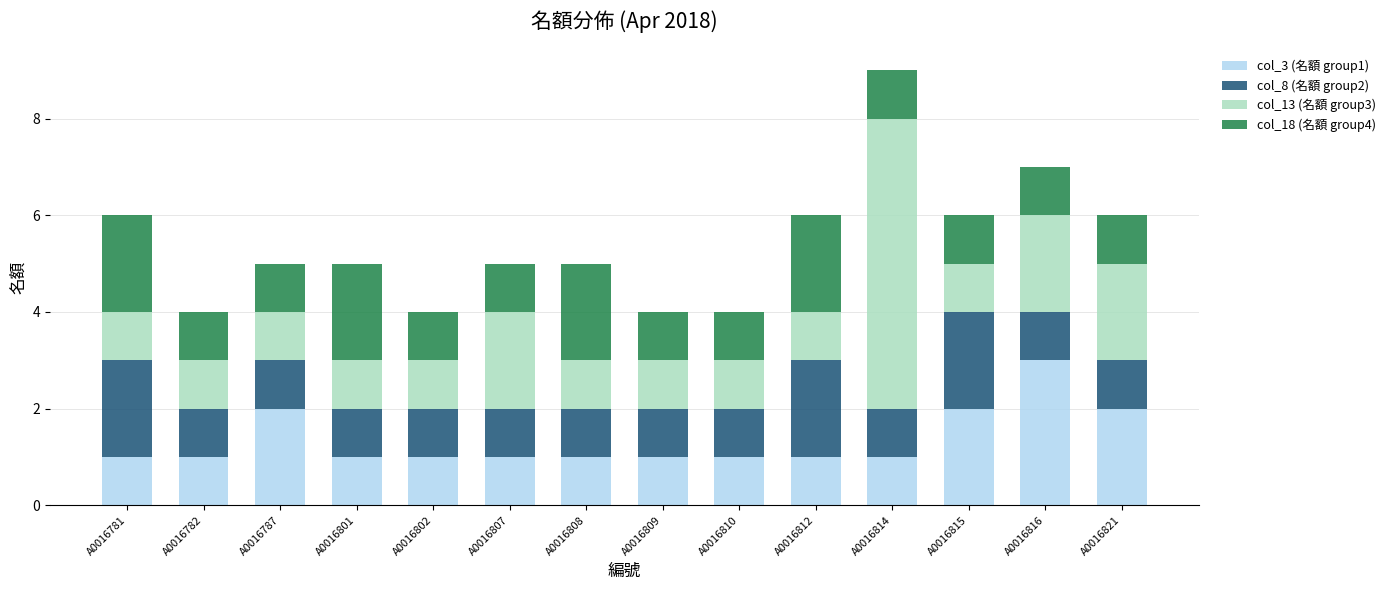

At which label does col_3 (名額 group1) reach its peak?

A0016816